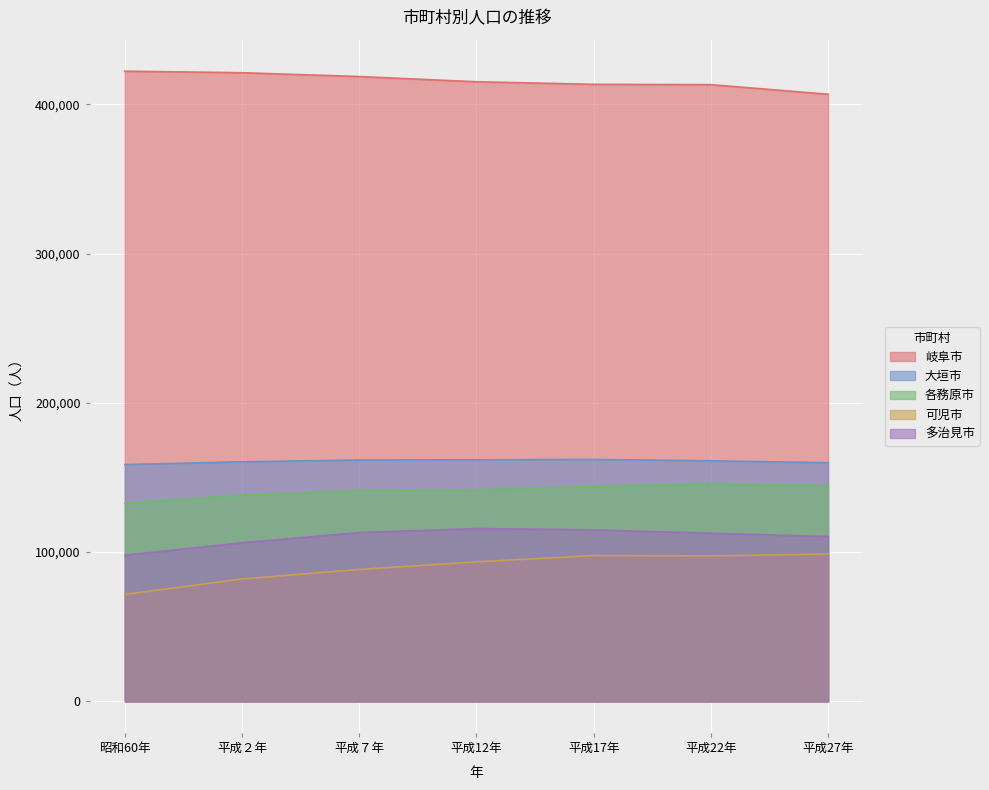

At how many categories does at least one series exceed 353455?

7